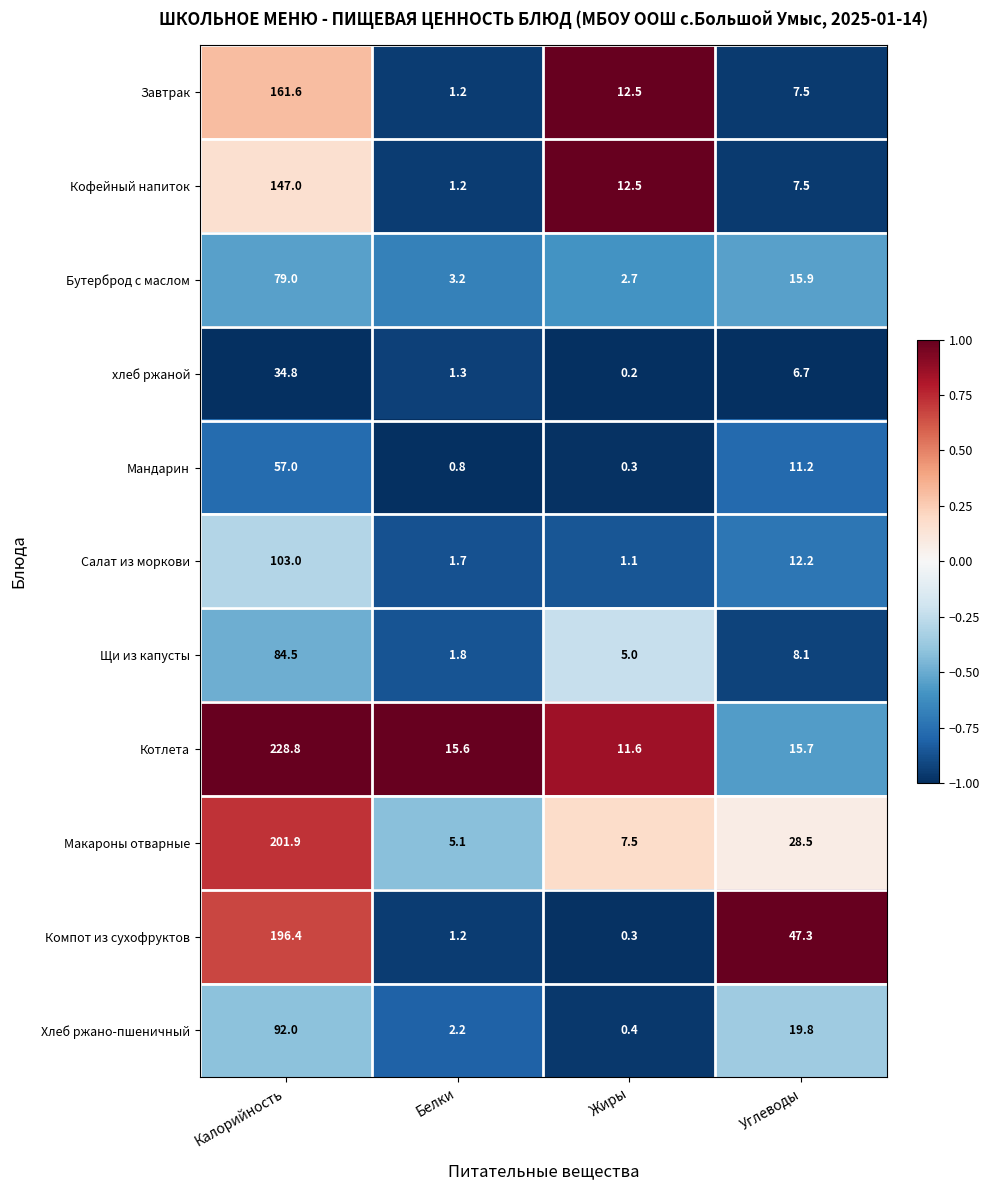

At which label is Мандарин closest to 28?

Углеводы